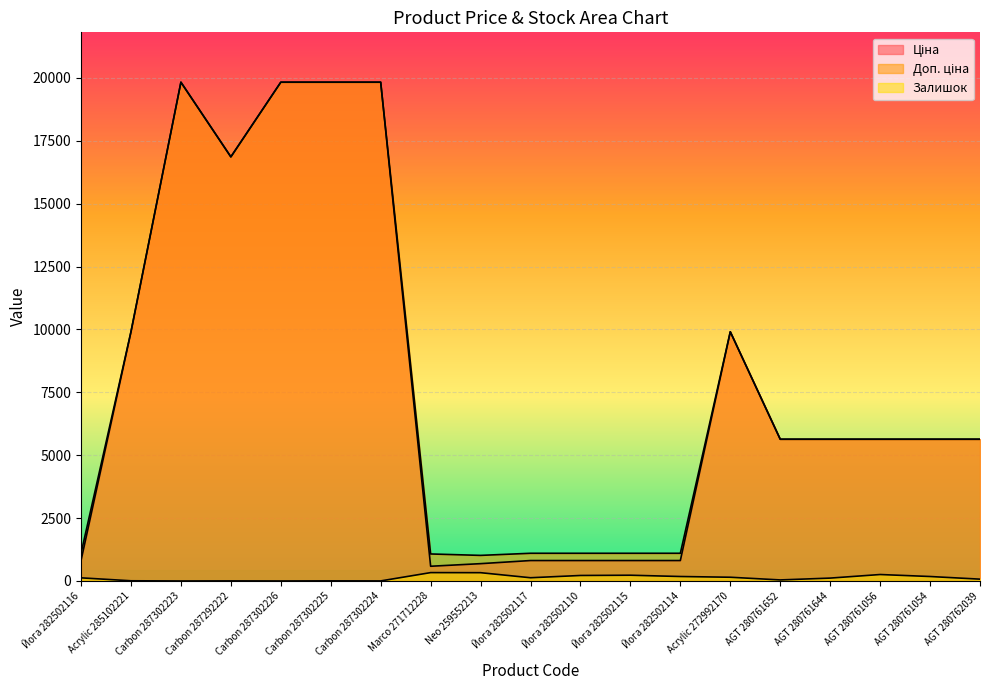

What is the label of the 19th point from the left?

AGT 280762039